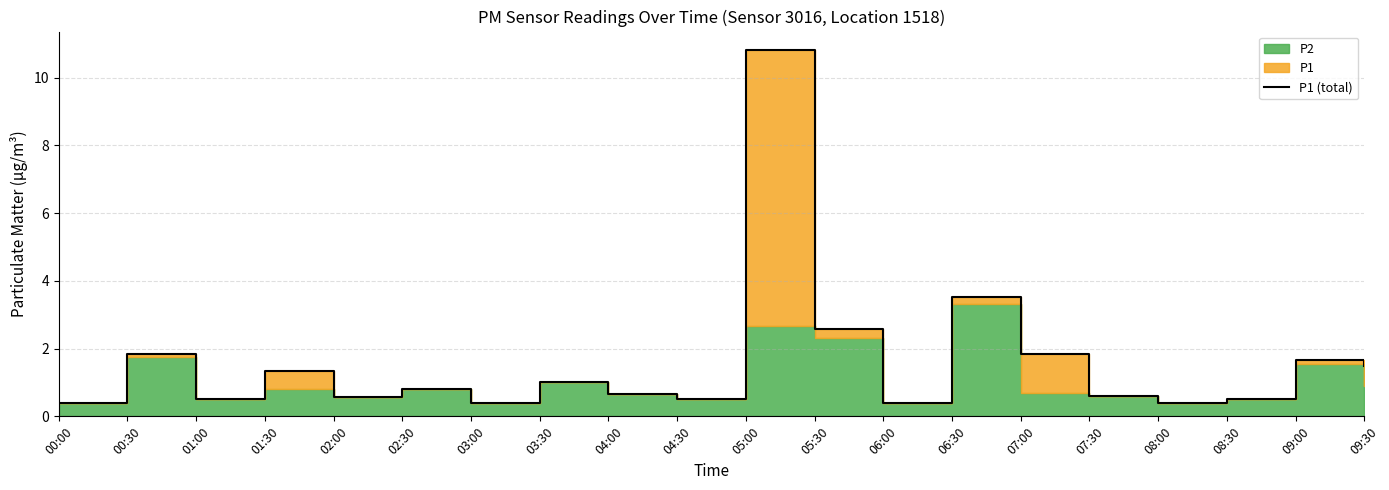

Does the chart display data point markers on the line(s)?

No